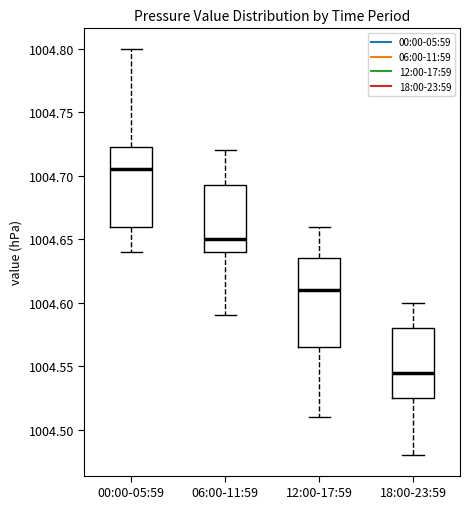

Reading left to right, transcribe this box plot: for each box, give where its median line is, the range the box spans, and where its two whiskers end, as read against the y-axis. The values are not printed on the chart, so give them approximately, as read against the axis.

00:00-05:59: median 1004.705, box 1004.660 to 1004.725, whiskers 1004.640 to 1004.800
06:00-11:59: median 1004.650, box 1004.640 to 1004.695, whiskers 1004.590 to 1004.720
12:00-17:59: median 1004.610, box 1004.565 to 1004.635, whiskers 1004.510 to 1004.660
18:00-23:59: median 1004.545, box 1004.525 to 1004.580, whiskers 1004.480 to 1004.600